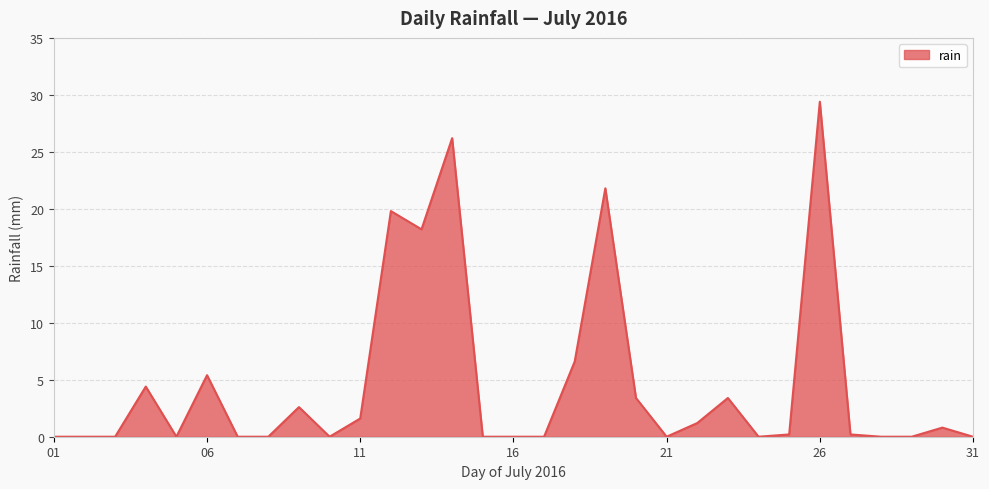

What is the difference between the maximum and minimum values?

29.4